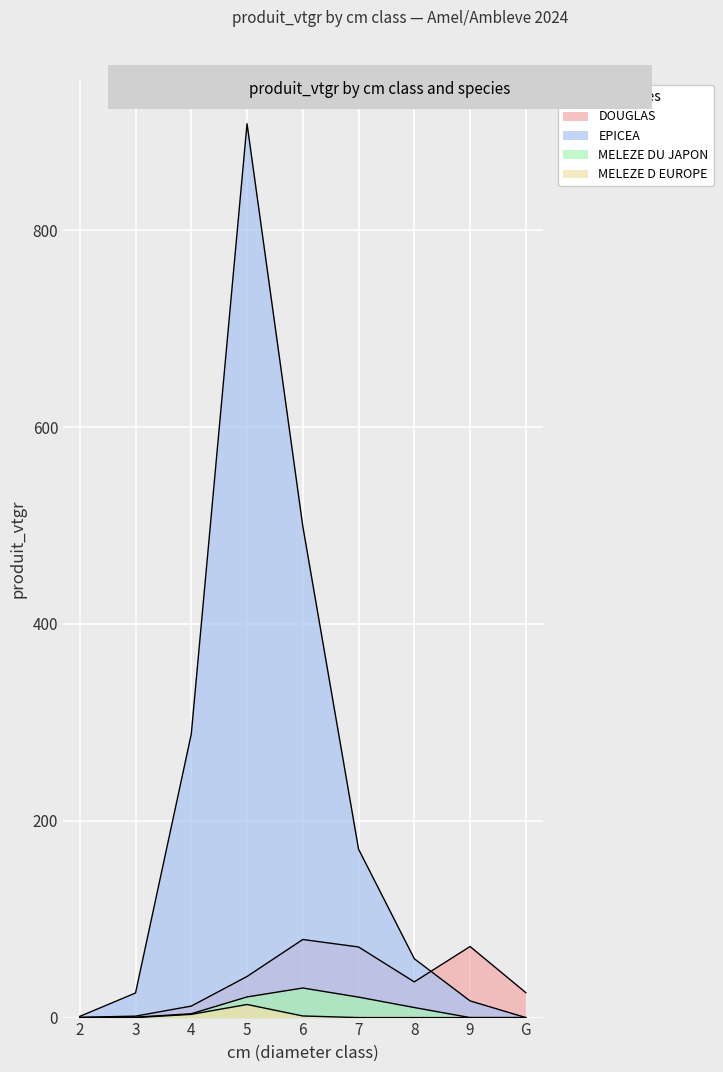

True or false: EPICEA and MELEZE DU JAPON intersect in this chart.

False